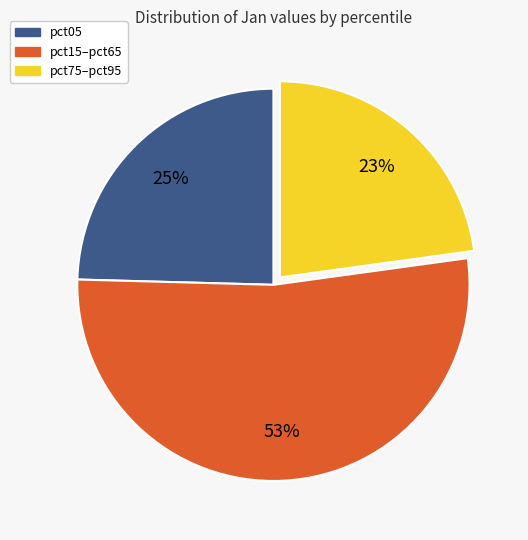

To the nearest percent, what is the difference between the largest and smallest slice percentages?

30%